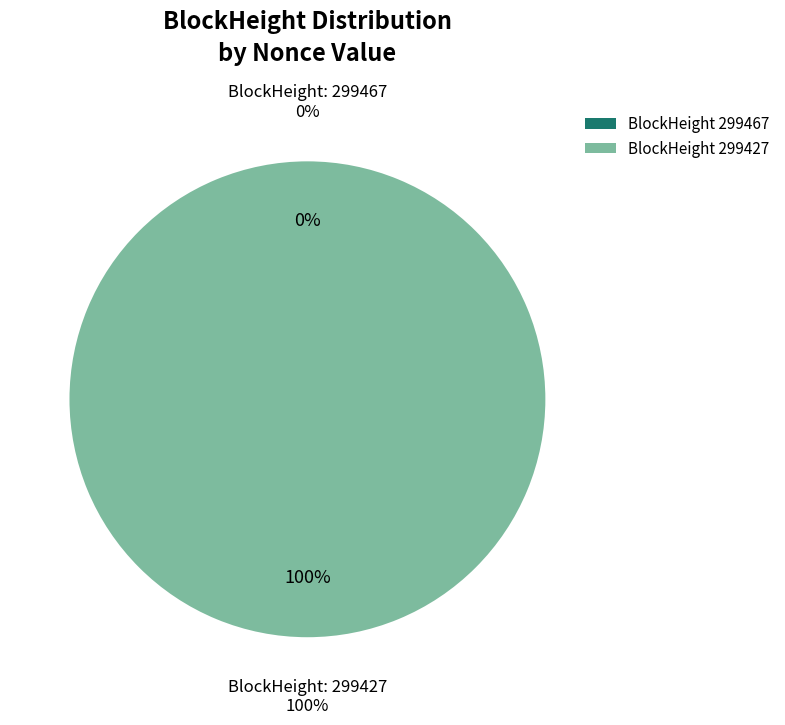

Which category has the biggest portion of the pie?

299427